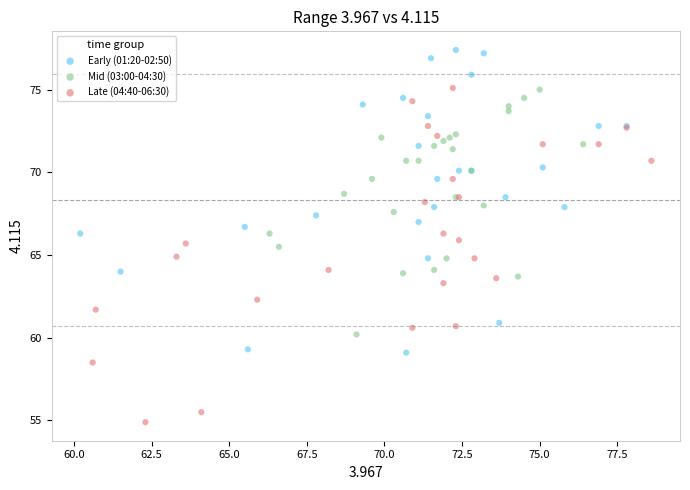

Which series has the widest spread of Y values?

Late (04:40-06:30)